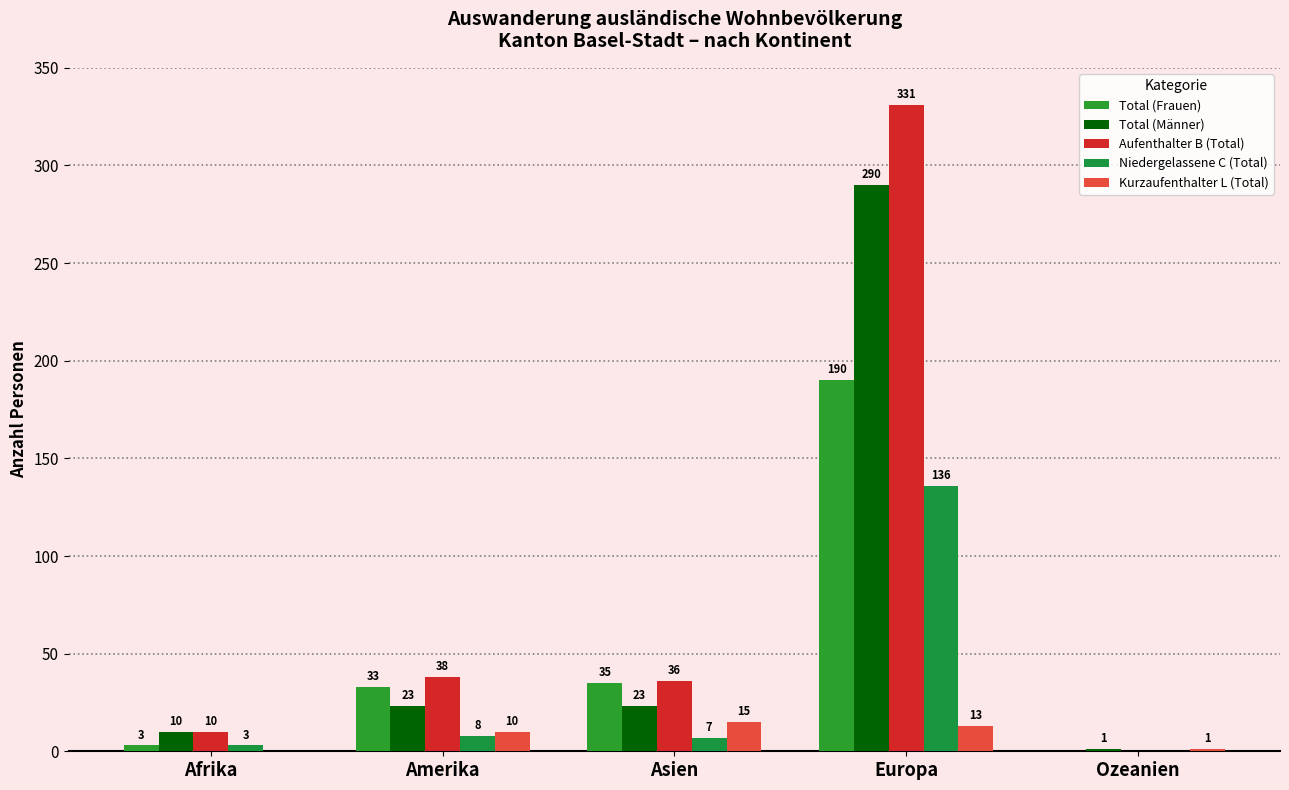

What is the label of the 5th bar from the right?

Afrika